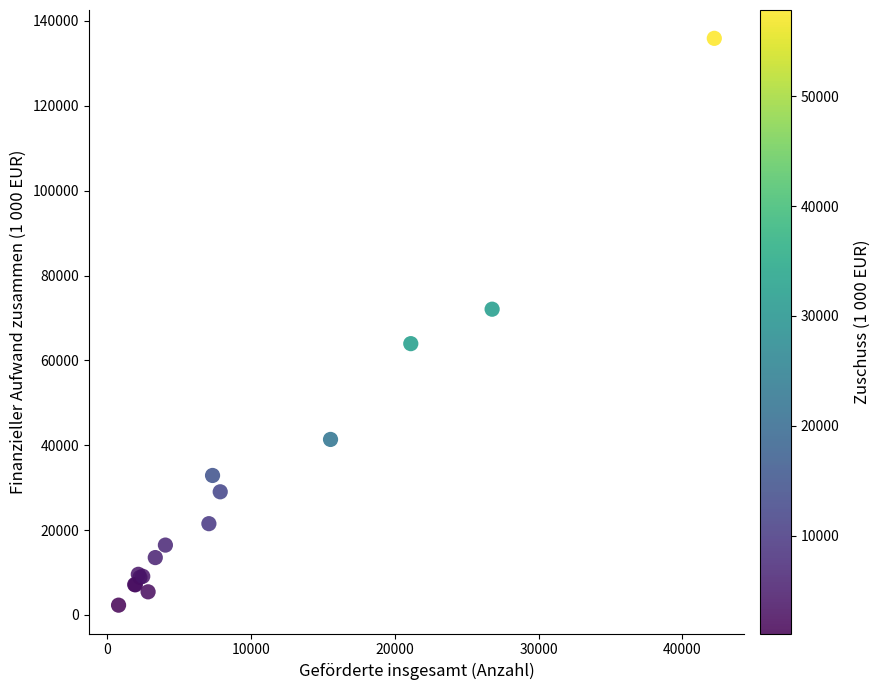

What Y value in the scatter plot is closest to 69105?

72064